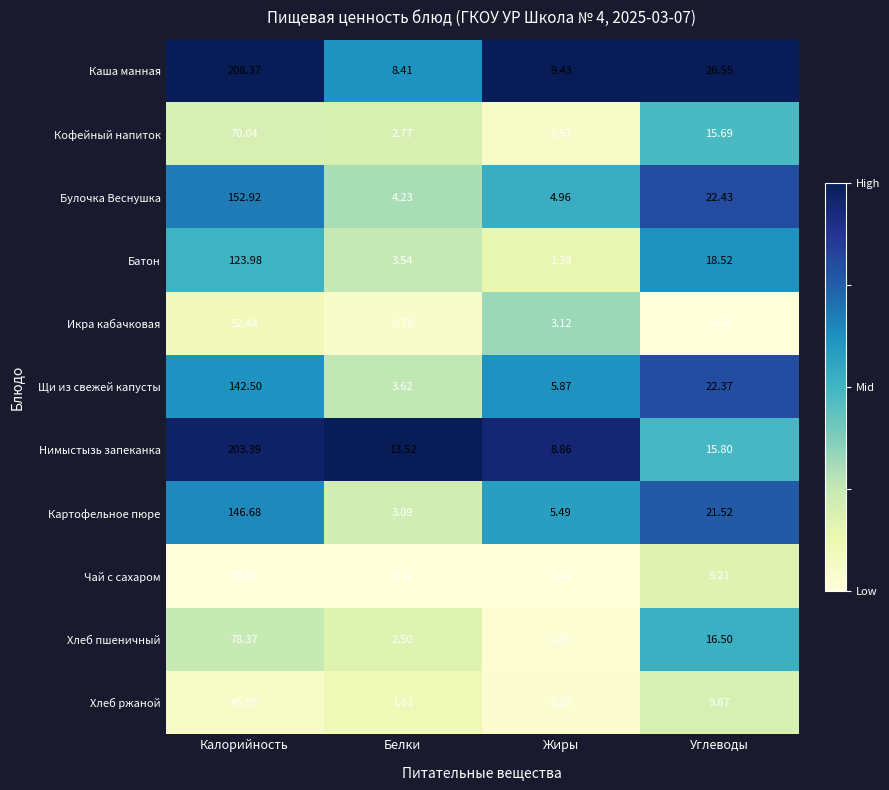

At how many categories does at least one series exceed 0?

4